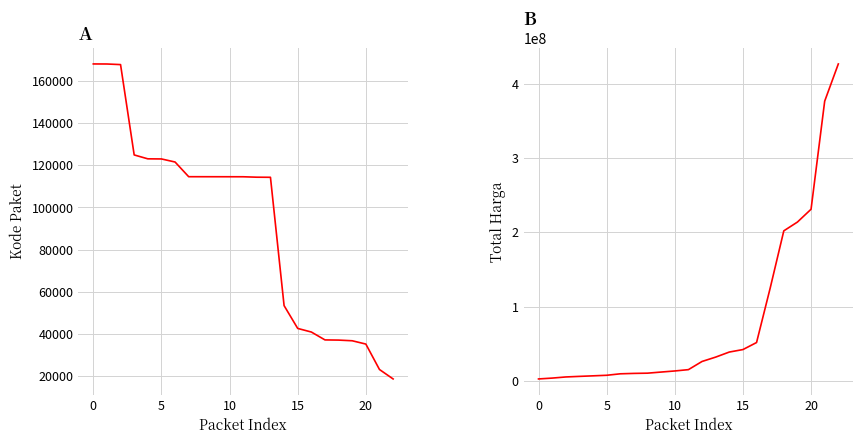

What is the value of the Kode Paket point at the 19th from the left?

37114